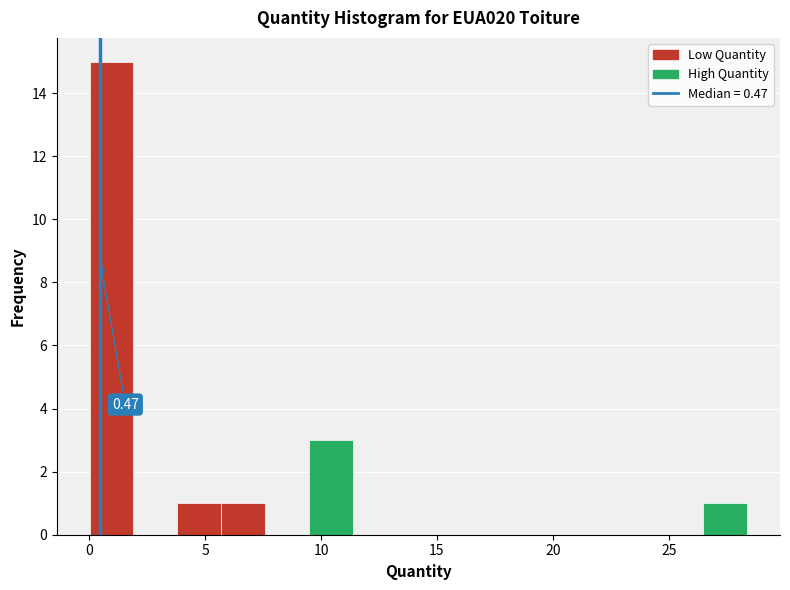

Read against the x-axis, roughly where is the centre of the tallest bar?

1.0